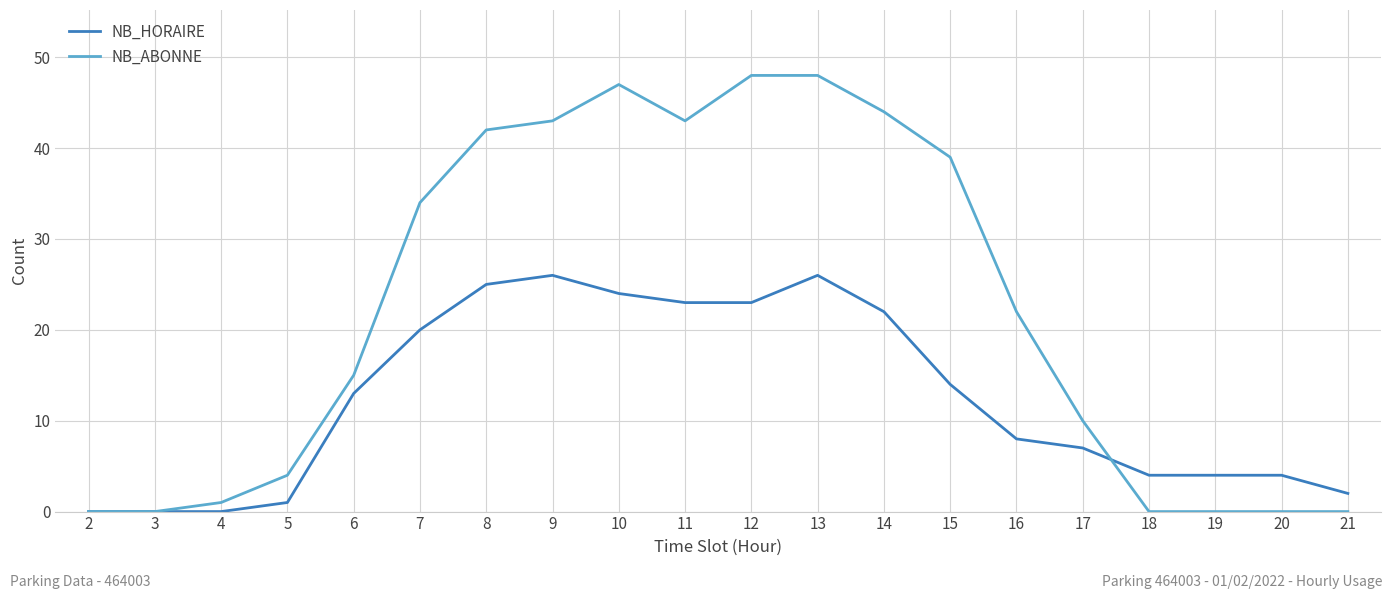

How many values in the NB_ABONNE series are below 22?

10